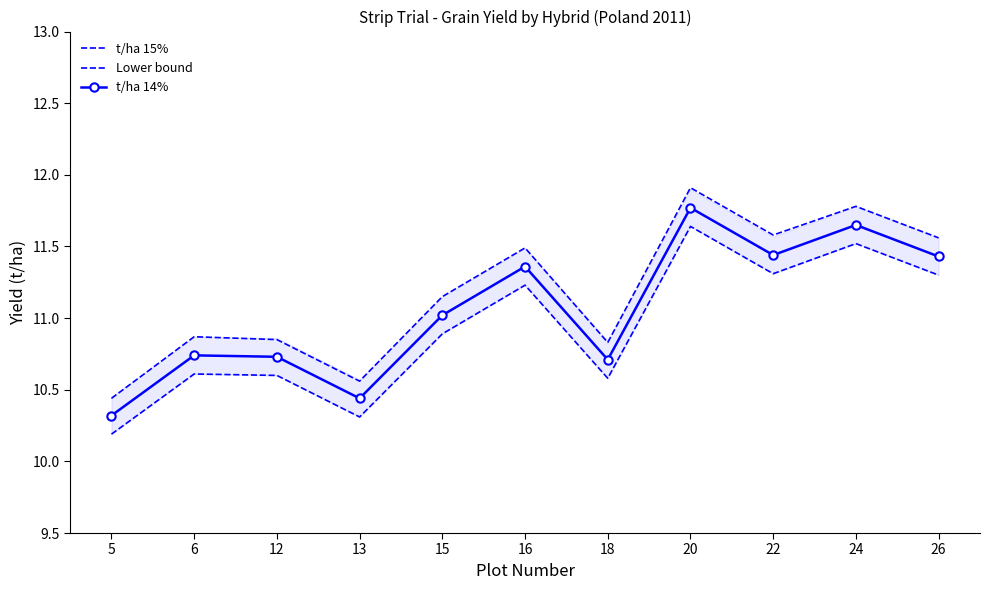

Between 20 and 22, which series saw the biggest shift?

t/ha 15%